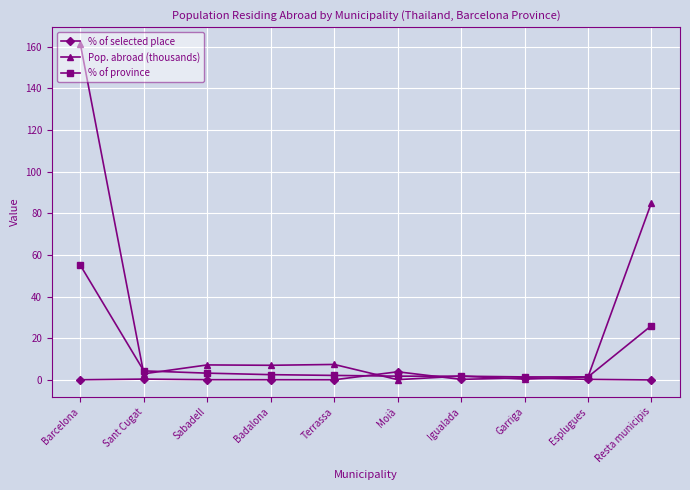

After their last crossing, which series has the higher values: Pop. abroad (thousands) or % of selected place?

Pop. abroad (thousands)